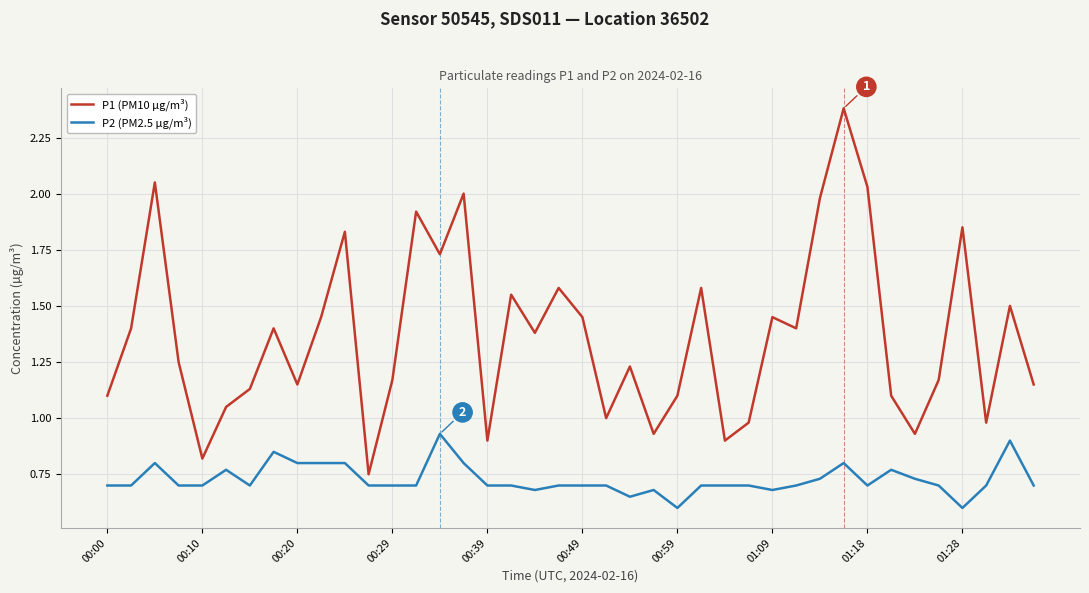

What is the lowest value of the P2 (PM2.5 µg/m³) series?

0.6